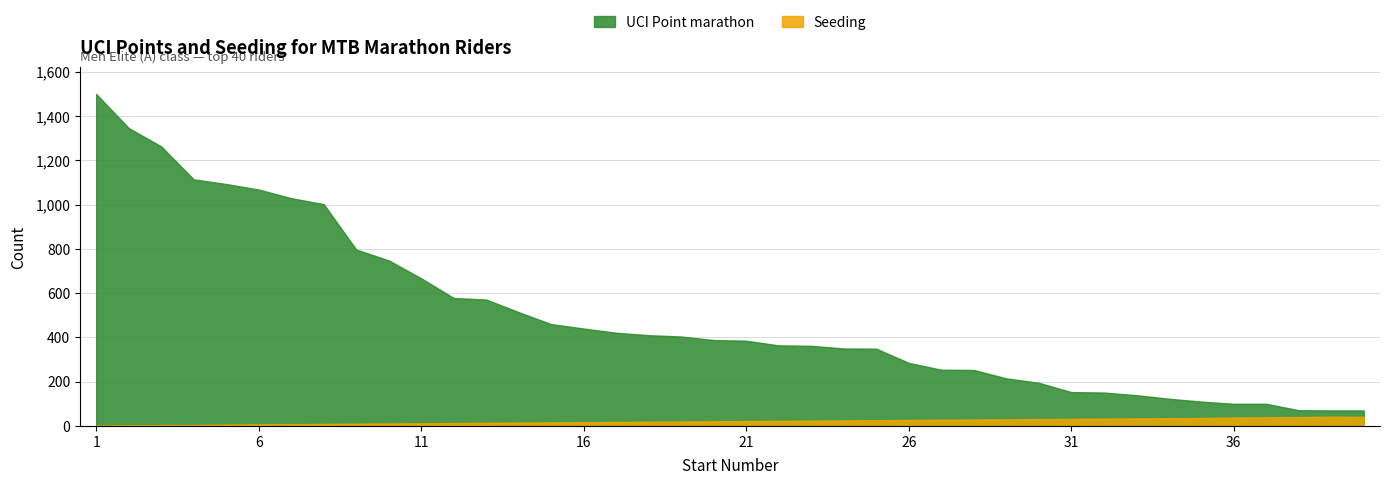

What is the value of the Seeding point at the 10th from the left?

11